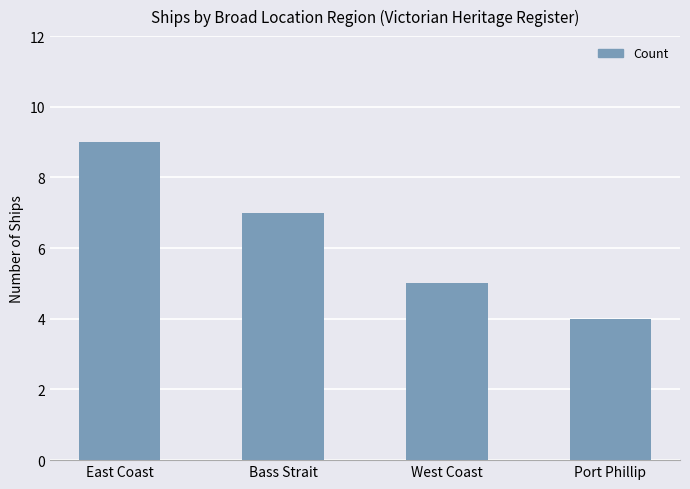

Does the chart contain stacked bars?

No